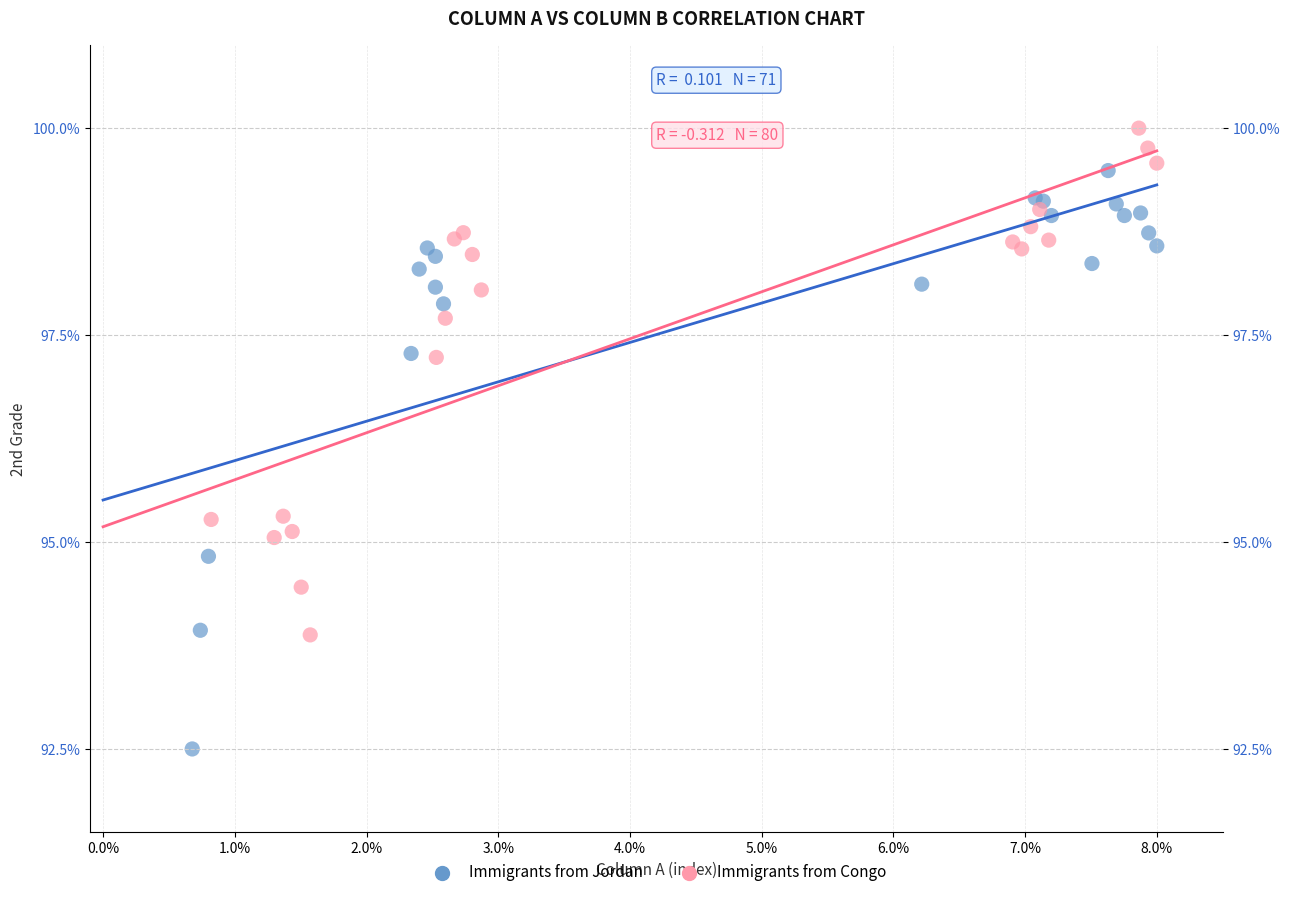

Which series has the largest Y range (max minus min)?

Immigrants from Jordan